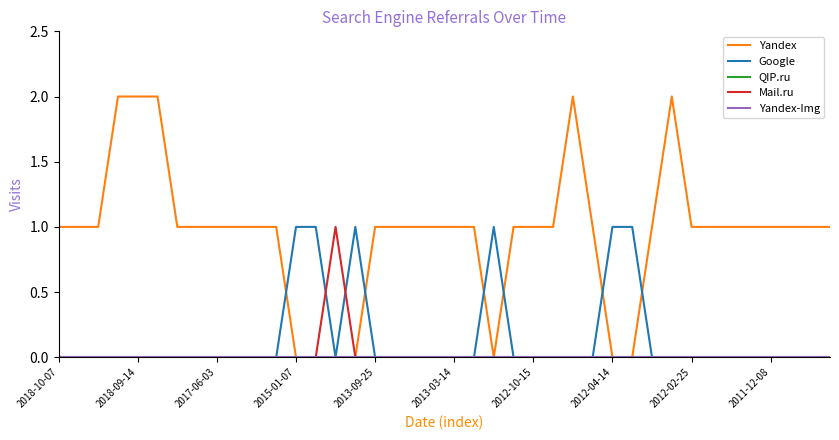

Which series has the widest spread of values?

Yandex